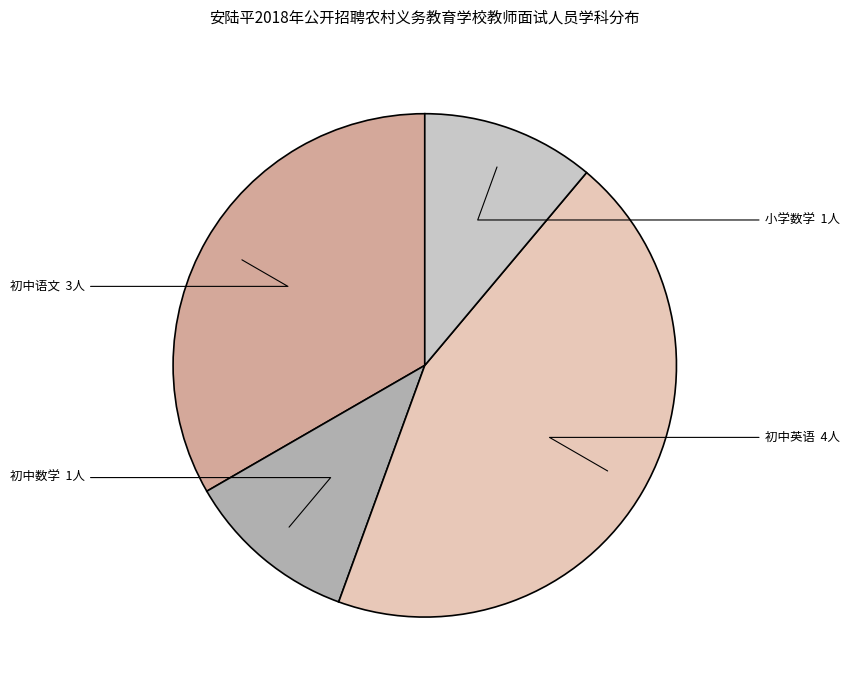

Is it true that 小学数学 is 11% of the pie?

True